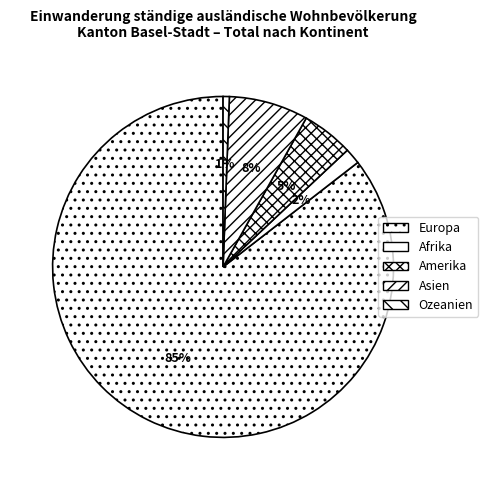

Is there a majority slice in this chart?

Yes